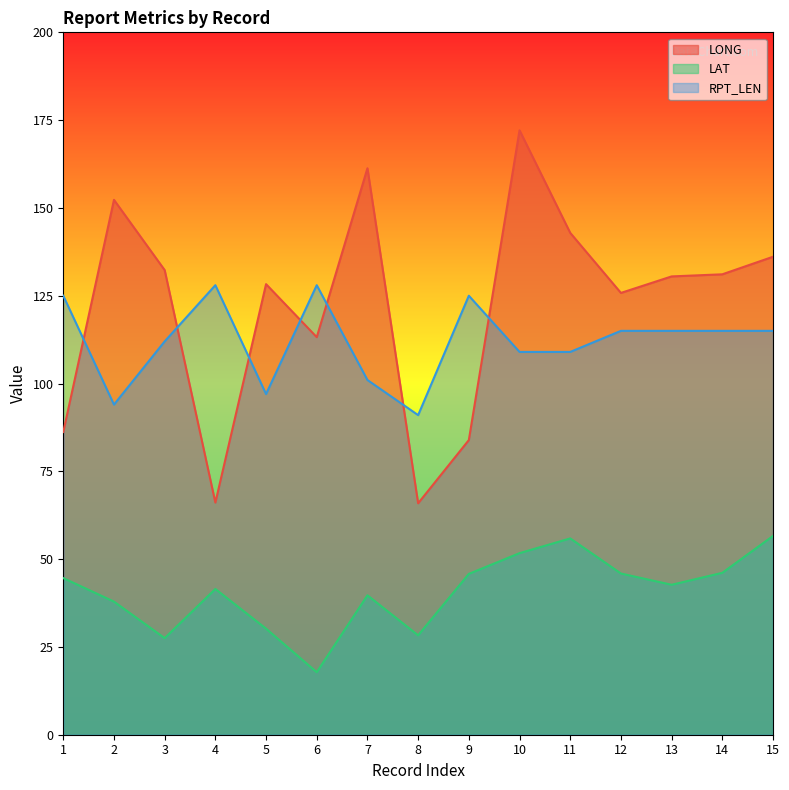

The LONG series shows 132.3 at 3. True or false?

True